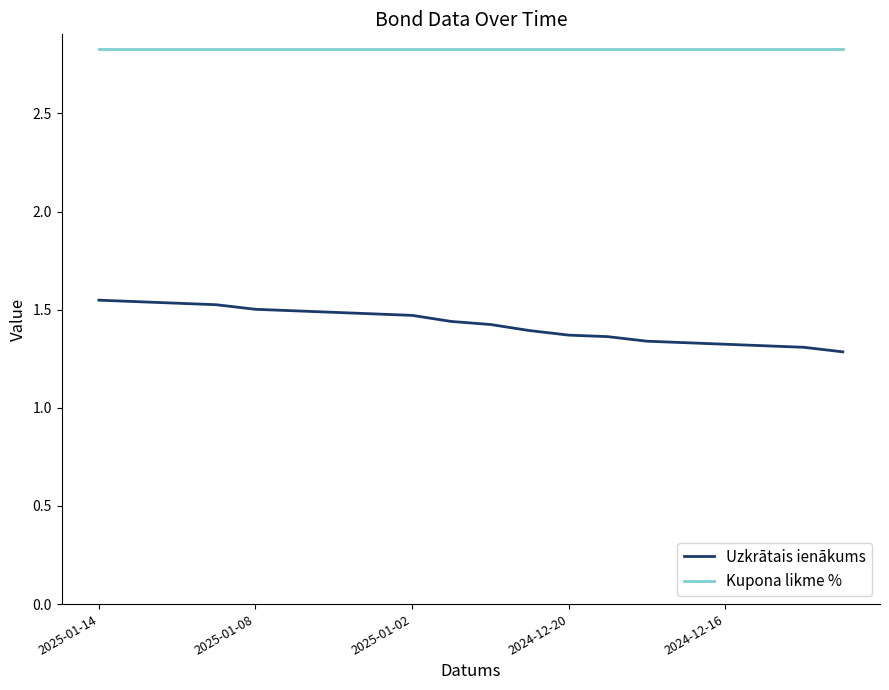

Which series has the widest spread of values?

Uzkrātais ienākums